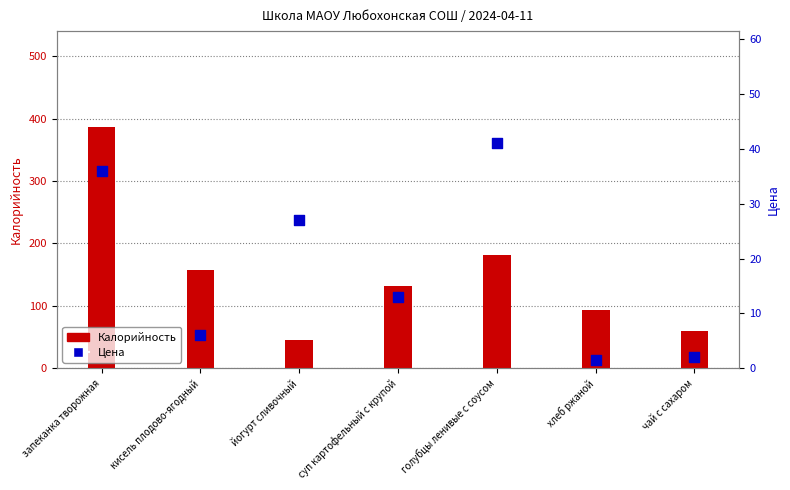

At how many categories does at least one series exceed 38?

7